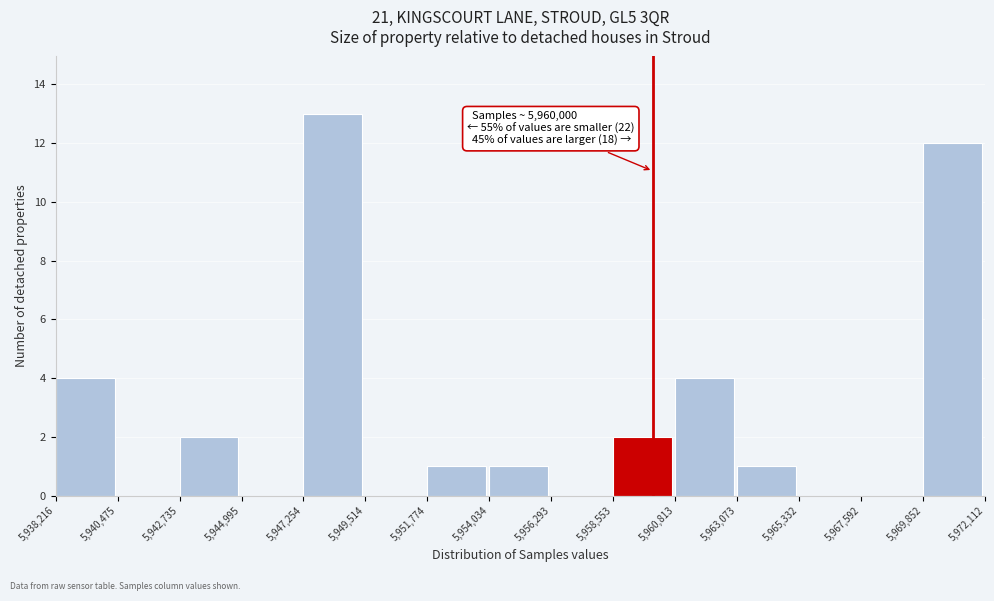

Which range on the x-axis has the tallest bar?

5,947,254 to 5,949,514